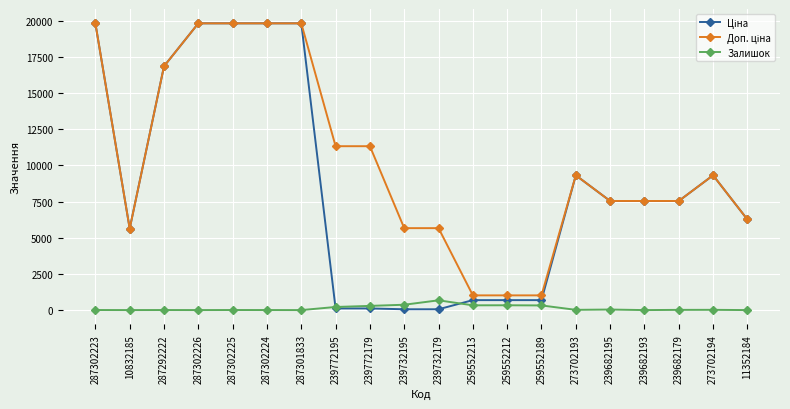

What is the maximum value shown in the chart?

19831.1